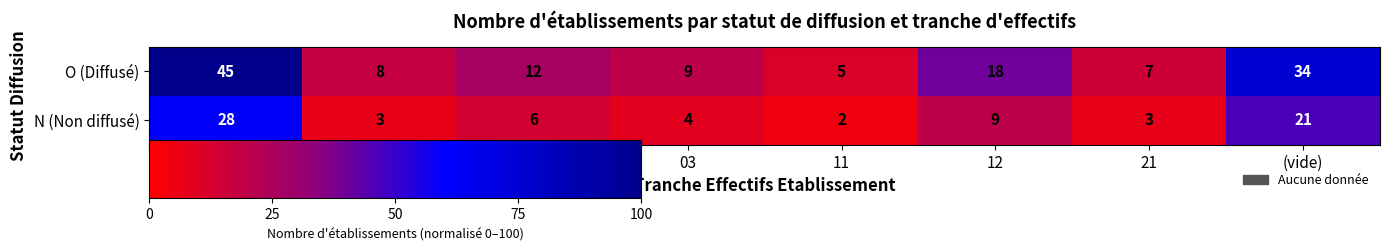

Count the number of categories in the chart.

8